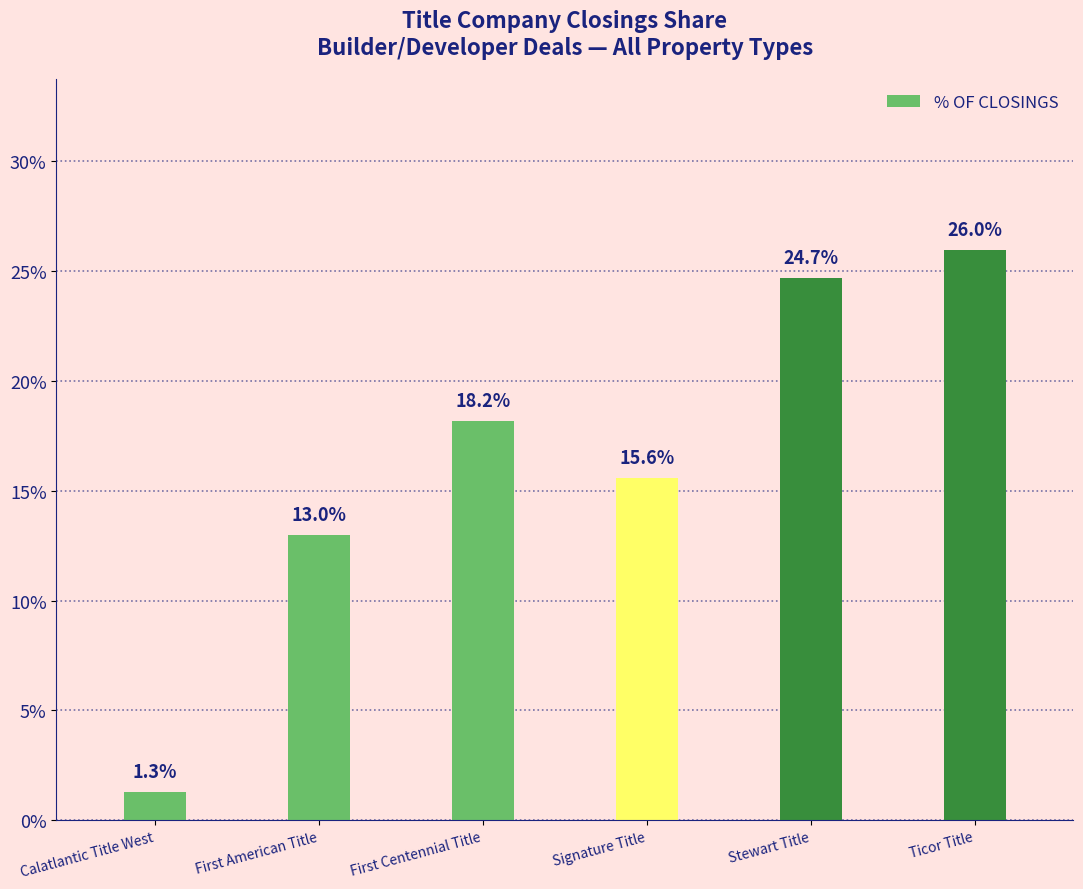

Are the bars horizontal?

No